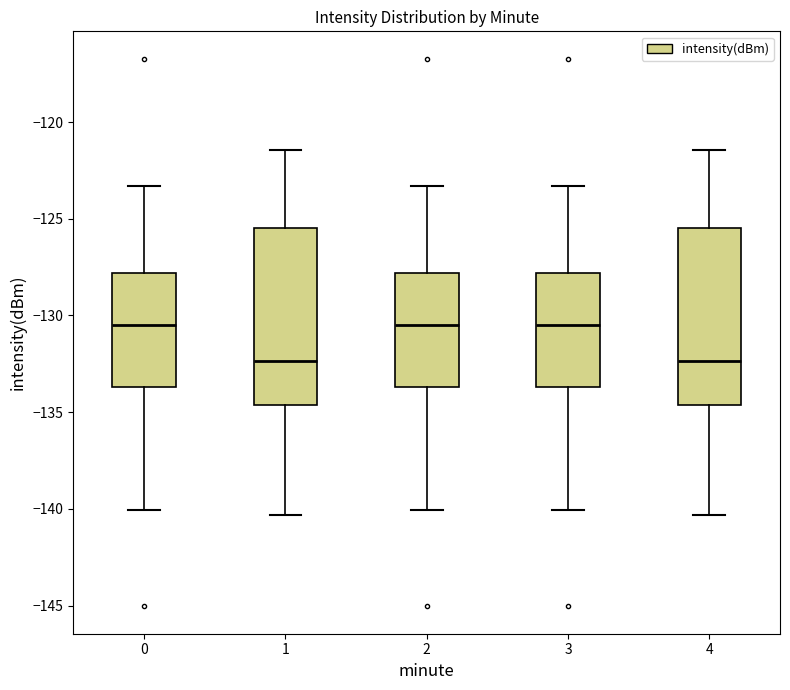

Reading left to right, transcribe this box plot: for each box, give where its median line is, the range the box spans, and where its two whiskers end, as read against the y-axis. The values are not printed on the chart, so give them approximately, as read against the axis.

0: median -130.5, box -133.5 to -128.0, whiskers -140.0 to -123.5
1: median -132.5, box -134.5 to -125.5, whiskers -140.5 to -121.5
2: median -130.5, box -133.5 to -128.0, whiskers -140.0 to -123.5
3: median -130.5, box -133.5 to -128.0, whiskers -140.0 to -123.5
4: median -132.5, box -134.5 to -125.5, whiskers -140.5 to -121.5